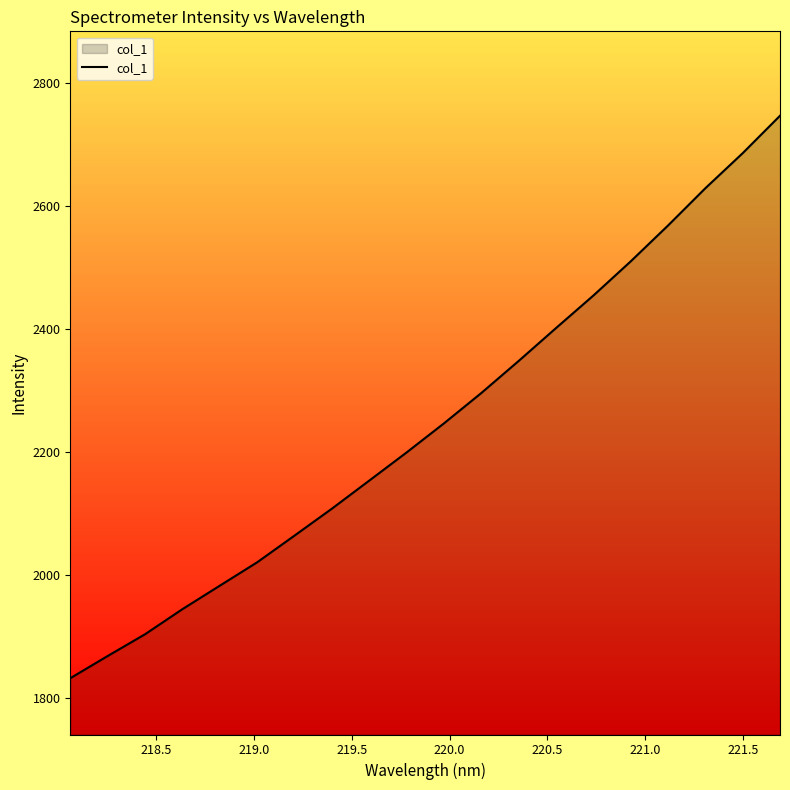

How many lines are shown in the chart?

1